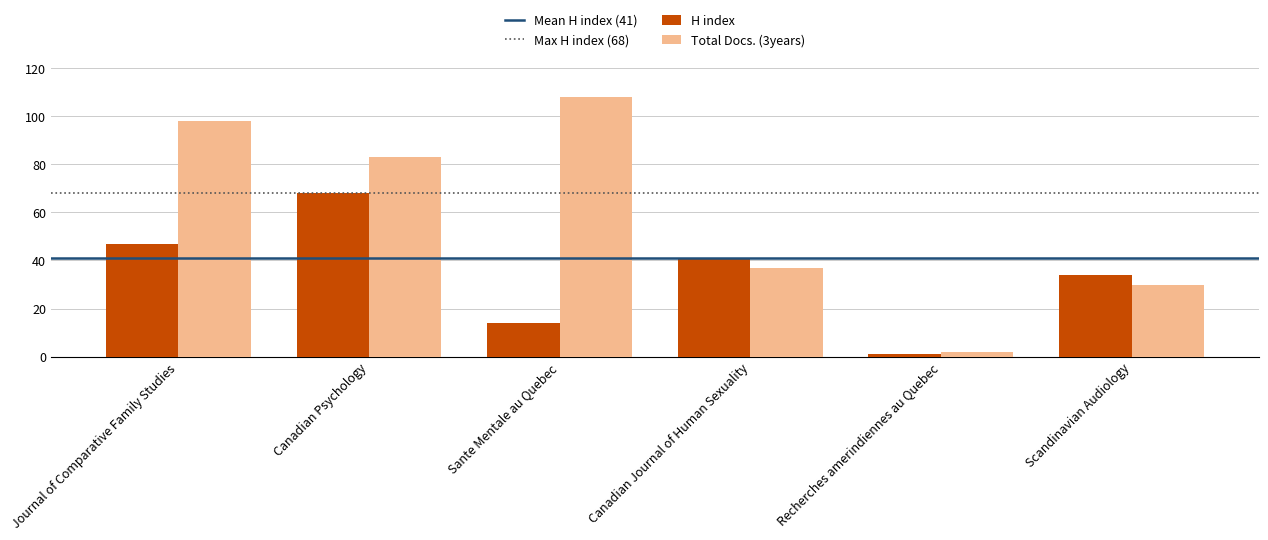

How many bars are there in total?

12